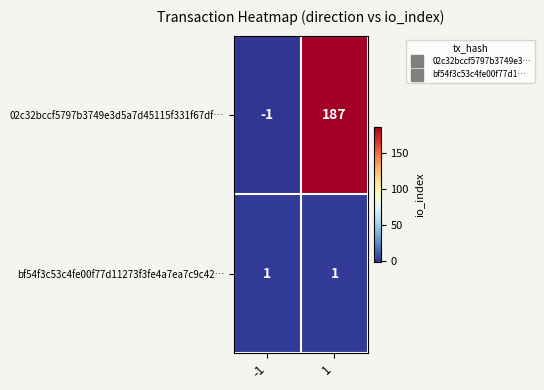

How many distinct data groups are displayed?

2